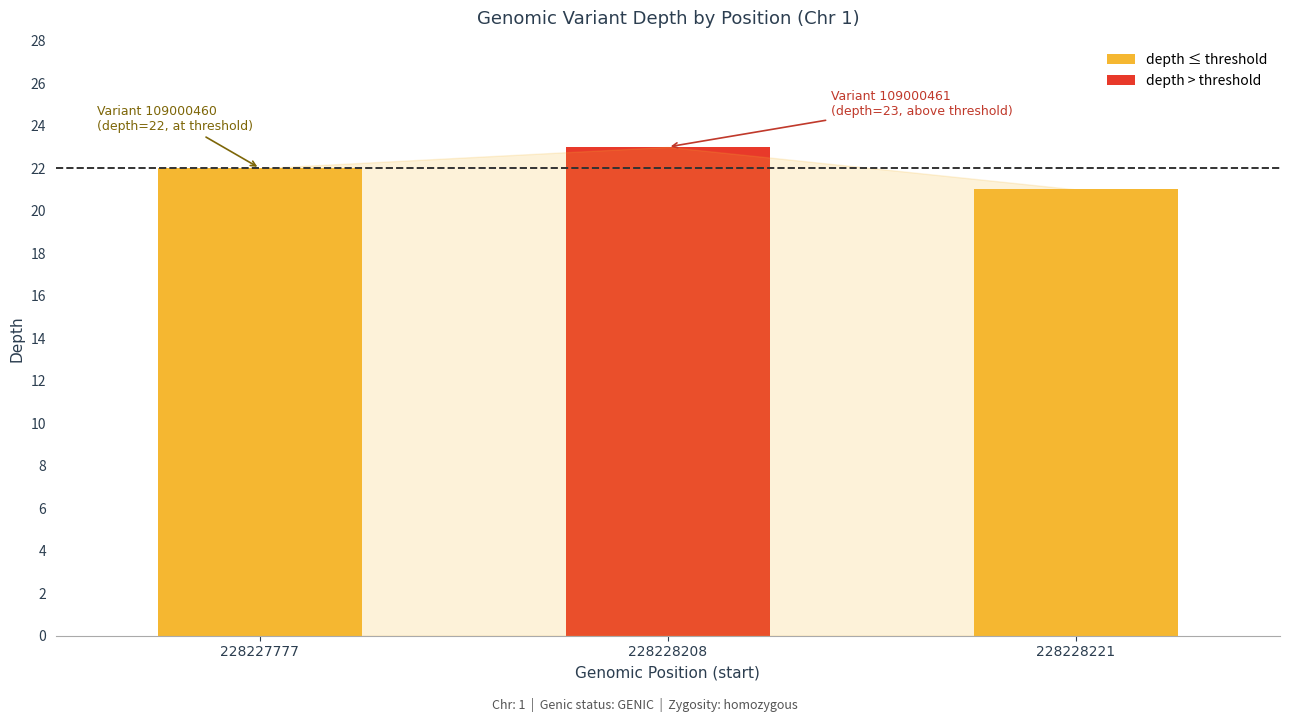

Read the value at 228228221.

21